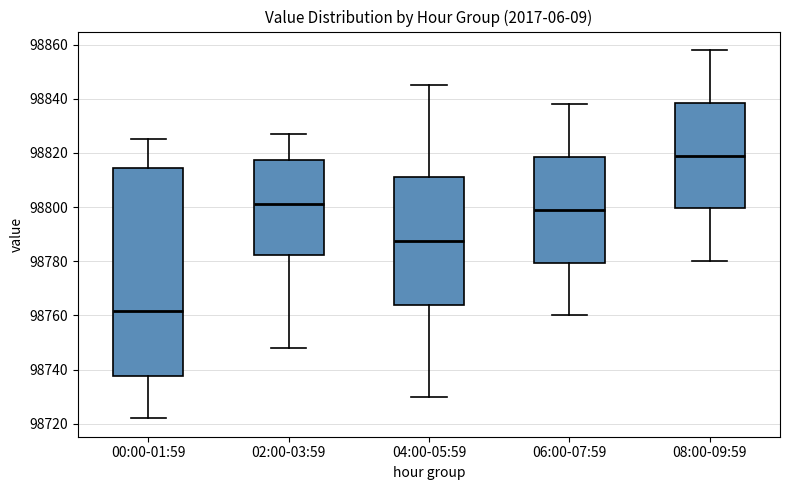

Where does the lower whisker of the box for 08:00-09:59 end on the y-axis? The values are not printed on the chart, so give them approximately, as read against the axis.

98780